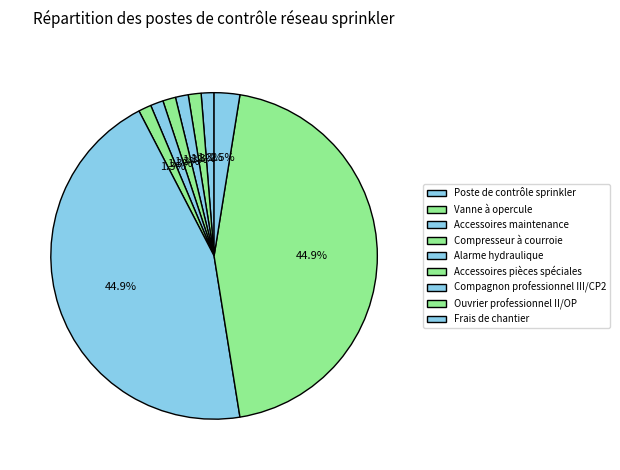

Is it true that Frais de chantier is 3% of the pie?

True